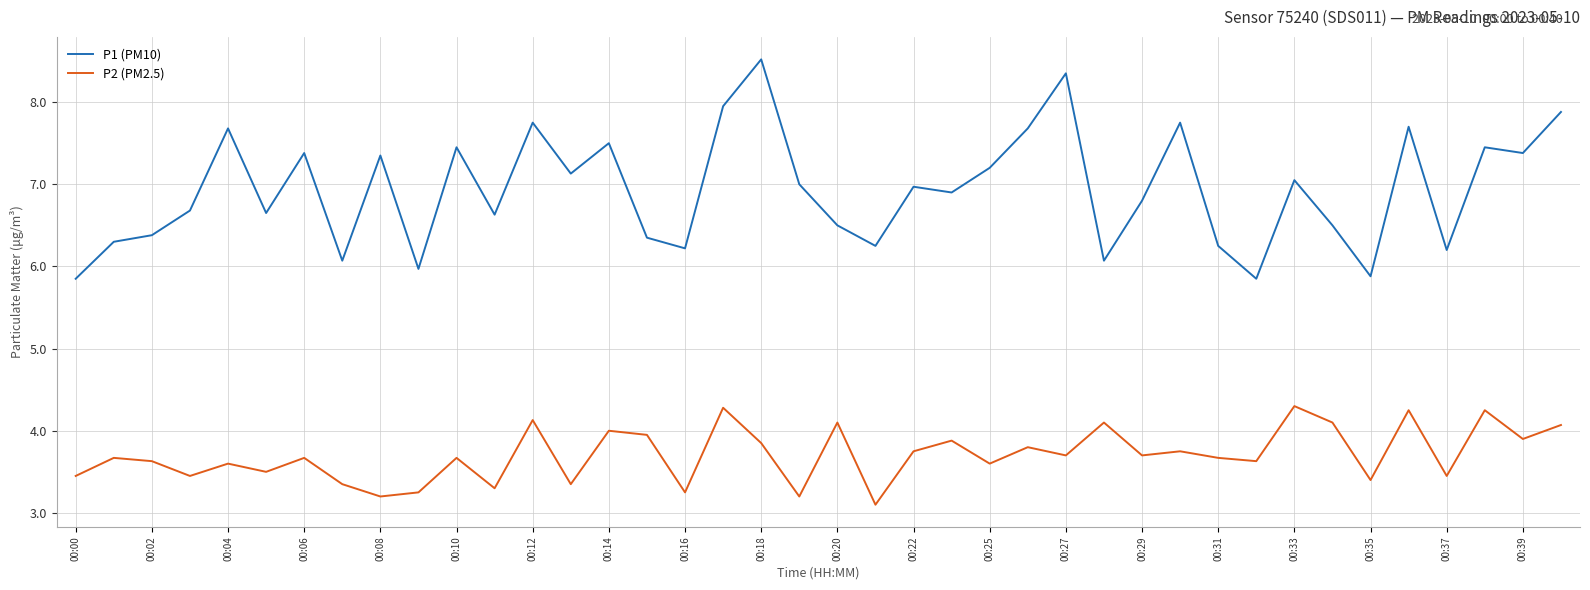

How many lines are shown in the chart?

2